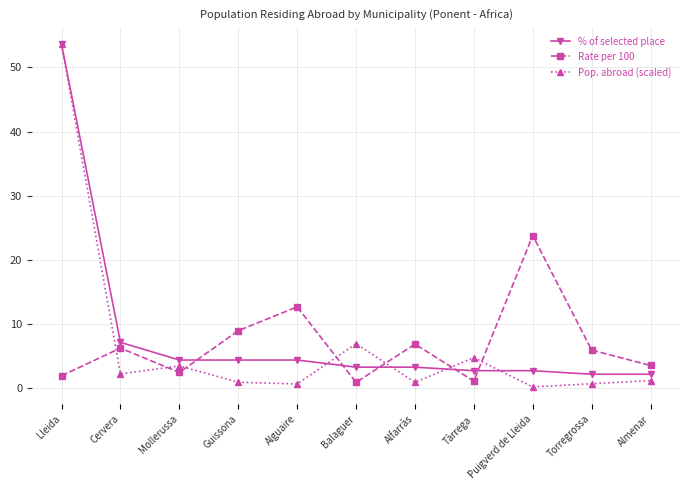

Is the value of Rate per 100 at Torregrossa greater than the value of % of selected place at Tàrrega?

Yes